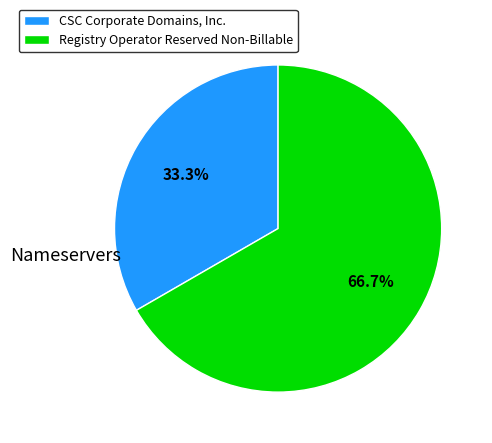

The Registry Operator Reserved Non-Billable slice represents 67% of the pie. True or false?

True